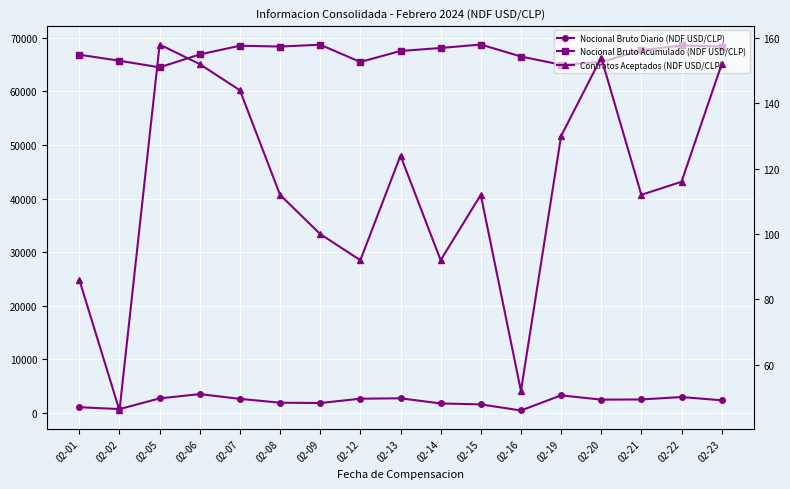

Is the value of Contratos Aceptados (NDF USD/CLP) at 02-06 greater than the value of Nocional Bruto Acumulado (NDF USD/CLP) at 02-08?

No